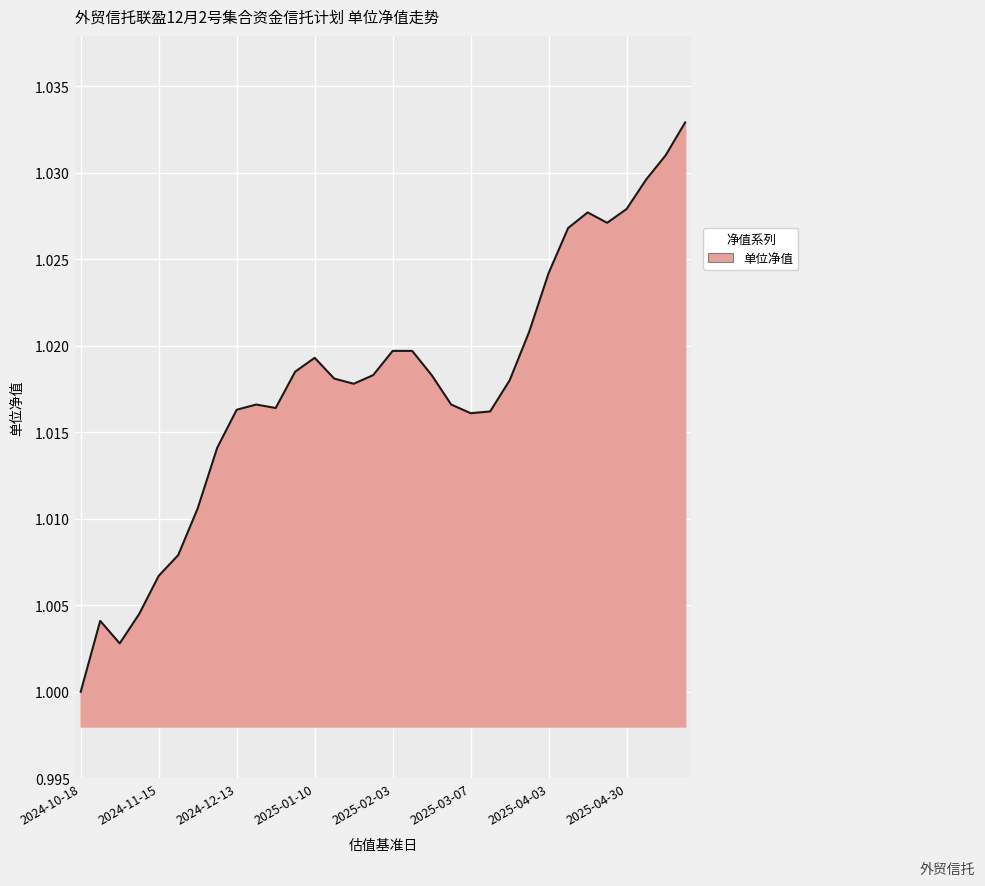

How many categories are shown in the chart?

32